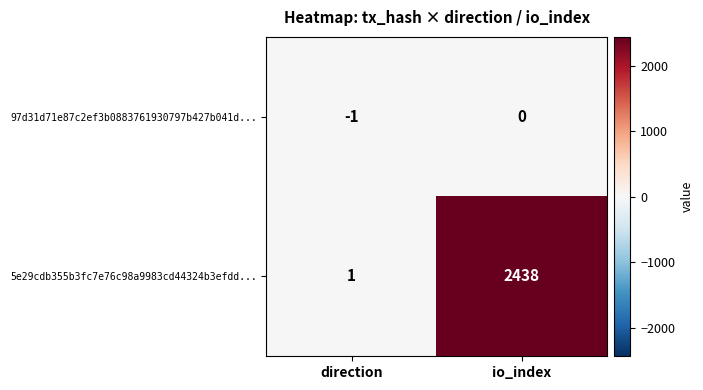

Where is 5e29cdb355b3fc7e76c98a9983cd44324b3efdd... nearest to the value 1219?

direction